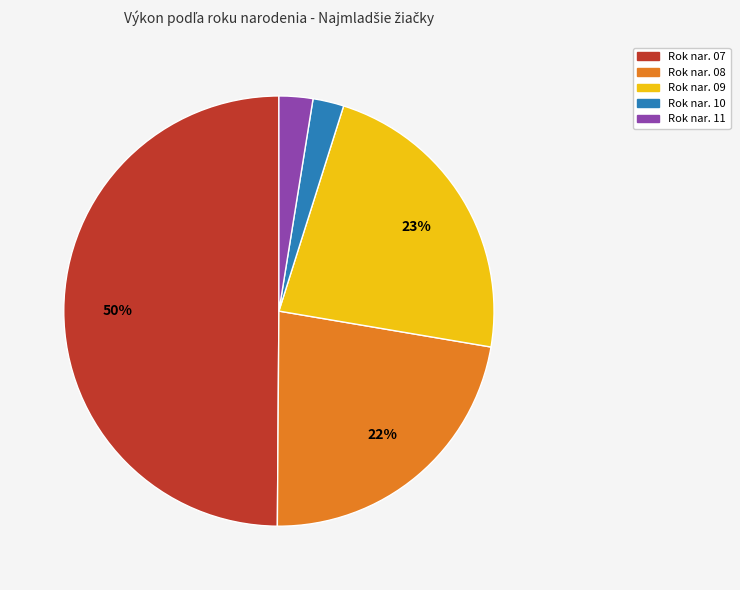

To the nearest percent, what is the average slice percentage?

20%